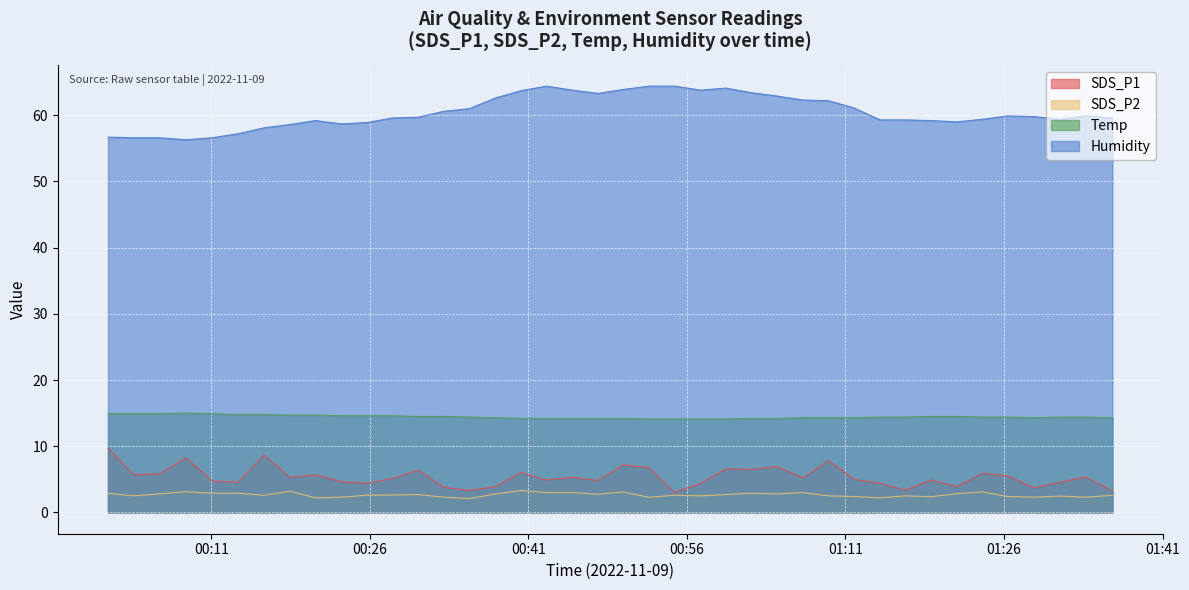

Which series changed the most between 2022/11/09 00:16:00 and 2022/11/09 00:18:26?

SDS_P1